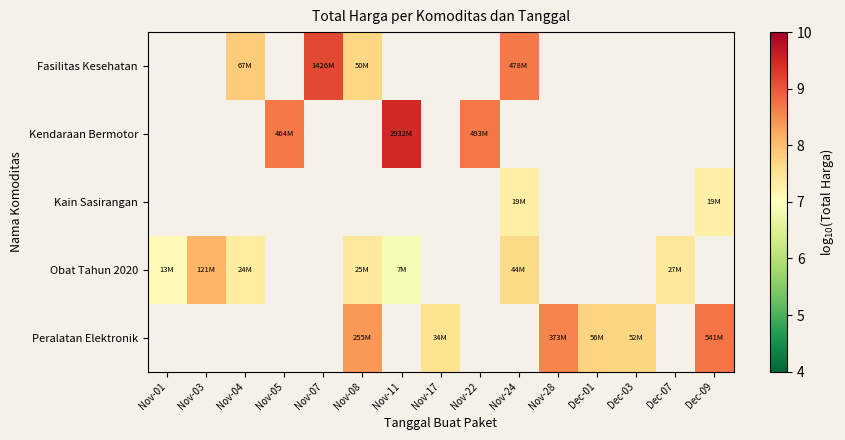

What is the minimum value shown in the chart?

6.9